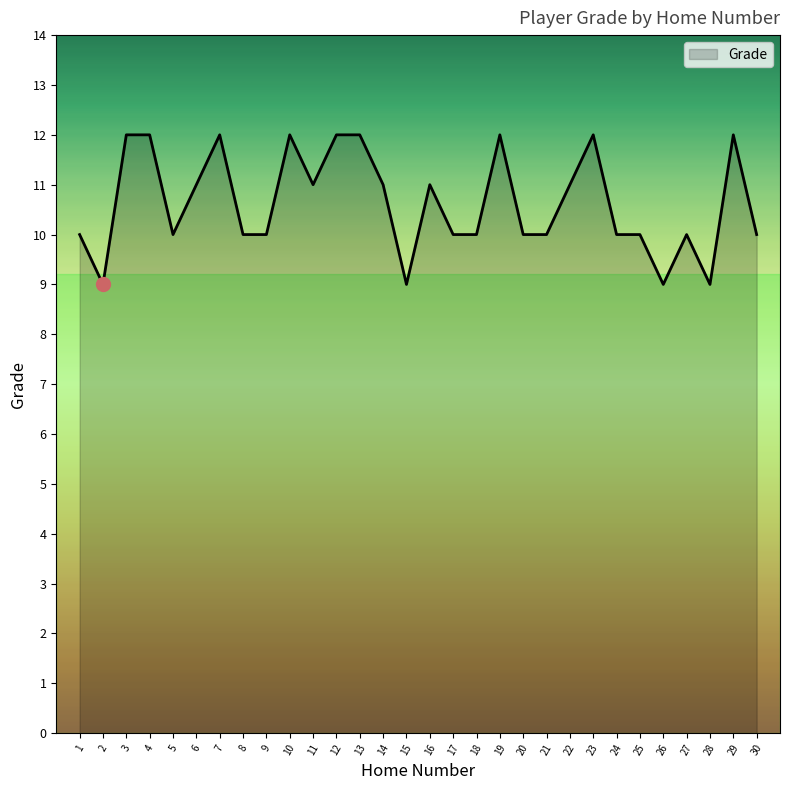

Approximately how many times larger is the value at 28 compared to 20?

0.9